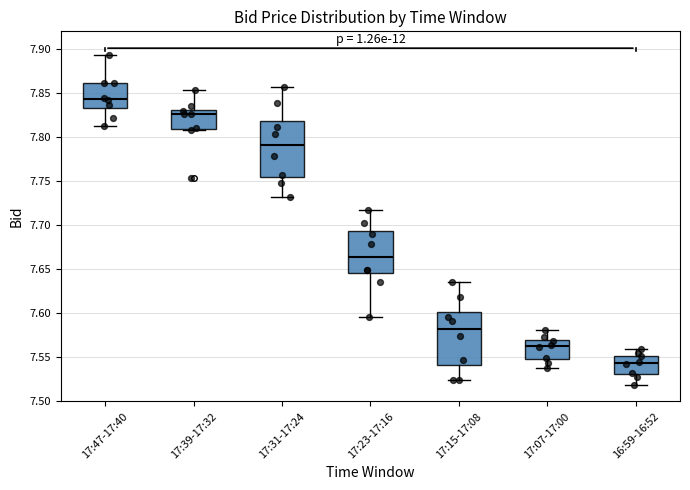

Reading left to right, transcribe this box plot: for each box, give where its median line is, the range the box spans, and where its two whiskers end, as read against the y-axis. The values are not printed on the chart, so give them approximately, as read against the axis.

17:47-17:40: median 7.845, box 7.835 to 7.860, whiskers 7.815 to 7.895
17:39-17:32: median 7.825, box 7.810 to 7.830, whiskers 7.810 (just below the box's lower edge) to 7.855
17:31-17:24: median 7.790, box 7.755 to 7.820, whiskers 7.730 to 7.855
17:23-17:16: median 7.665, box 7.645 to 7.695, whiskers 7.595 to 7.715
17:15-17:08: median 7.585, box 7.540 to 7.600, whiskers 7.525 to 7.635
17:07-17:00: median 7.565, box 7.550 to 7.570, whiskers 7.540 to 7.580
16:59-16:52: median 7.545, box 7.530 to 7.550, whiskers 7.520 to 7.560